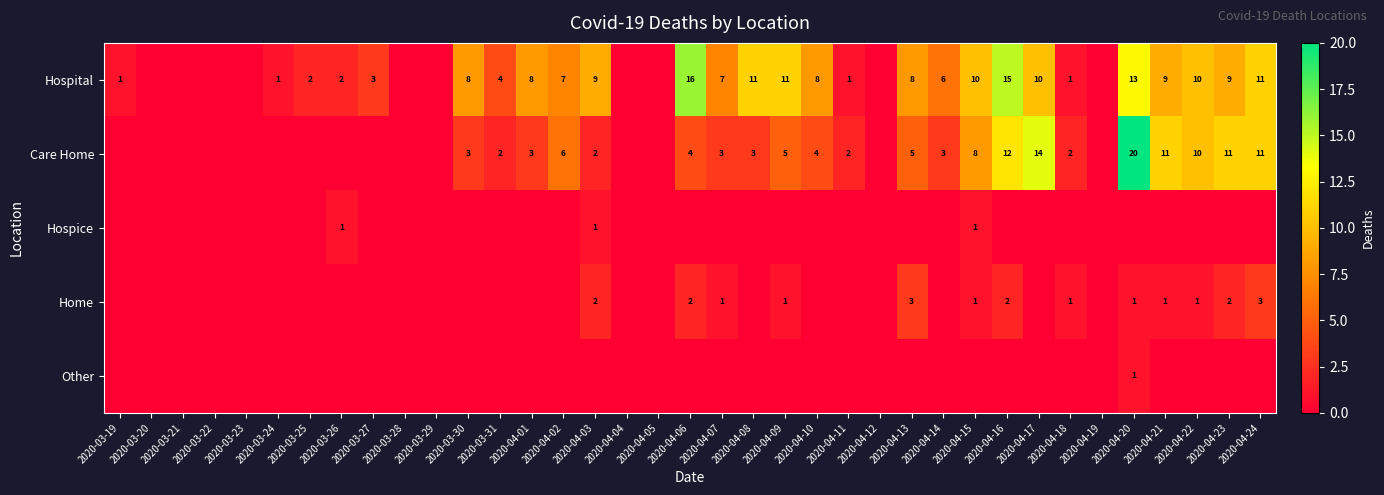

Is the value of Care Home at 2020-04-16 greater than the value of Hospital at 2020-03-27?

Yes